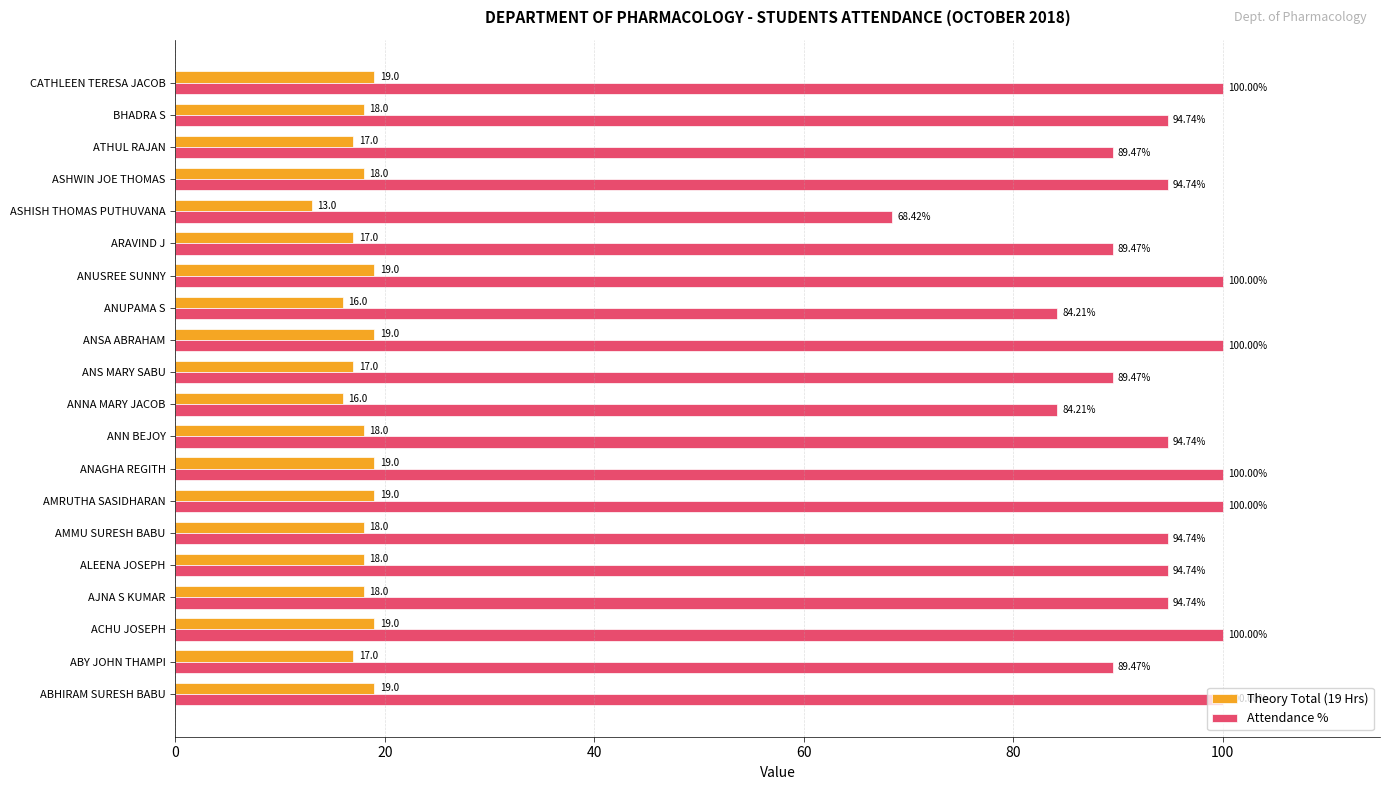

Rank the series by their average value, from highest to lowest.

Attendance %, Theory Total (19 Hrs)